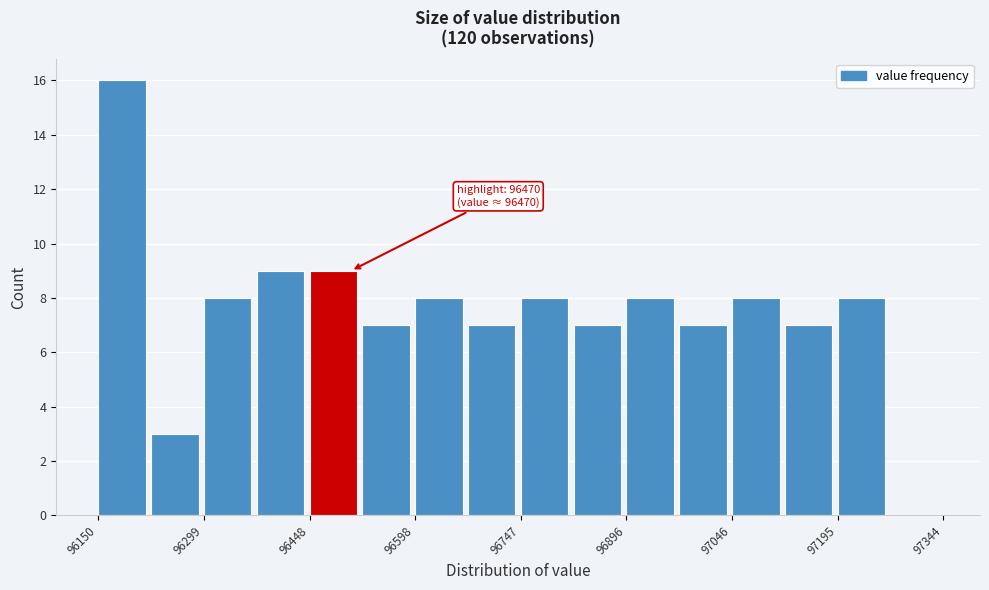

Around what value on the x-axis is the tallest bar? Give the approximate position of its centre, as read against the axis.

96180